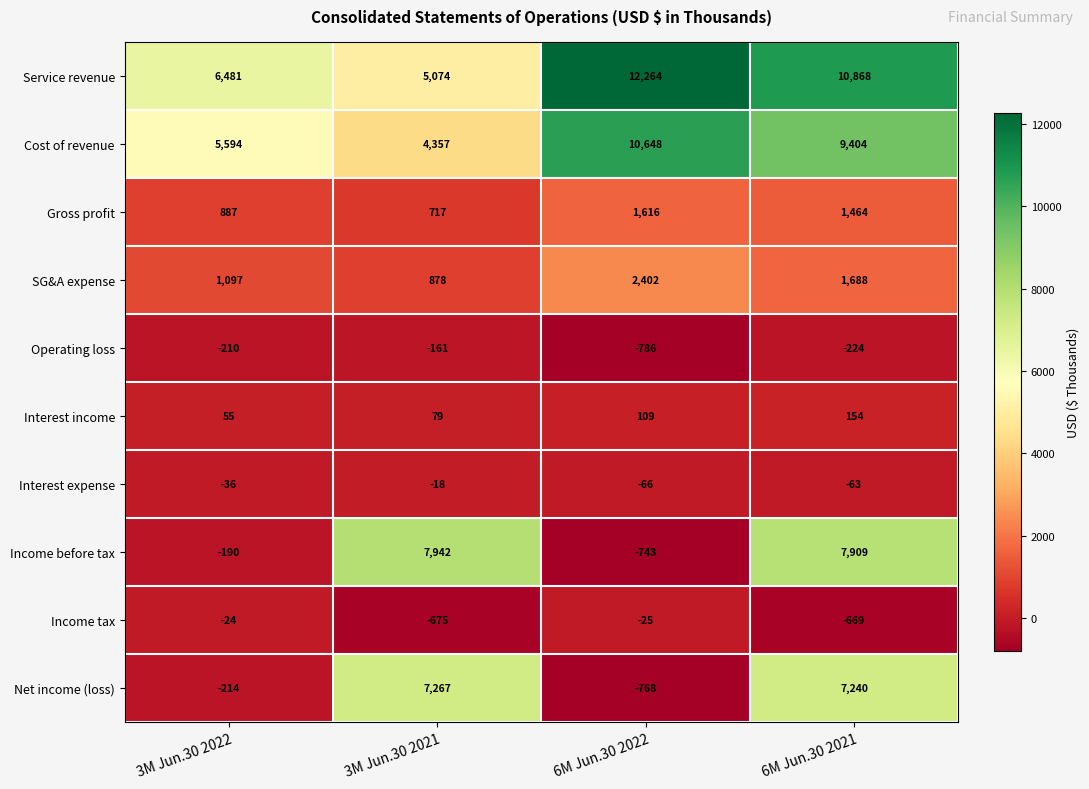

The SG&A expense series shows 581 at 3M Jun.30 2022. True or false?

False